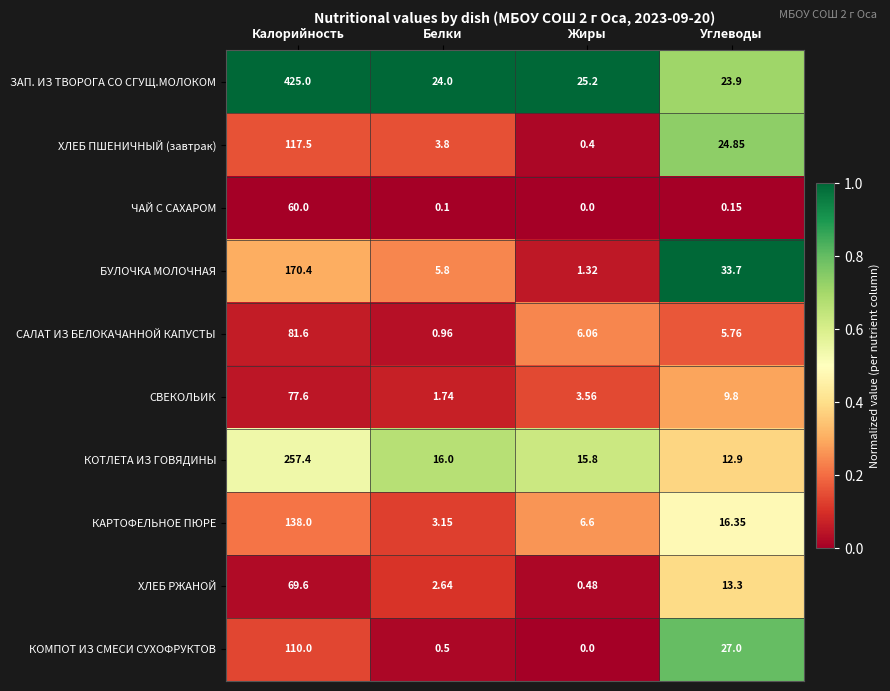

Which series has the largest range (max minus min)?

ЗАП. ИЗ ТВОРОГА СО СГУЩ.МОЛОКОМ